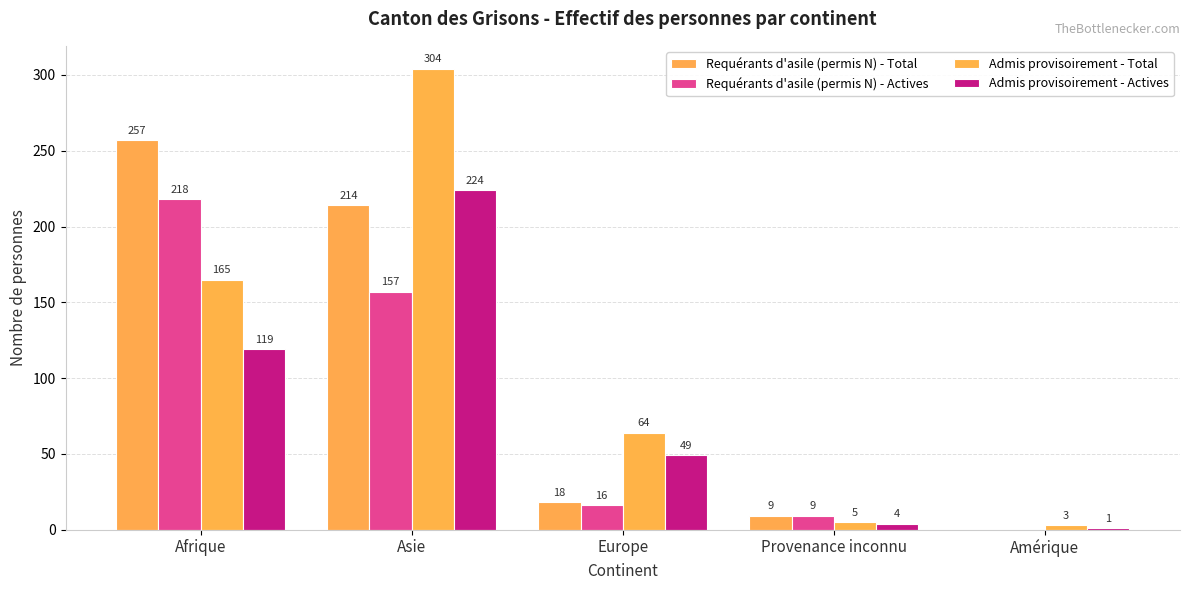

Reading left to right, list all the values displayed in this chart.

Requérants d'asile (permis N) - Total: 257	214	18	9	0
Requérants d'asile (permis N) - Actives: 218	157	16	9	0
Admis provisoirement - Total: 165	304	64	5	3
Admis provisoirement - Actives: 119	224	49	4	1